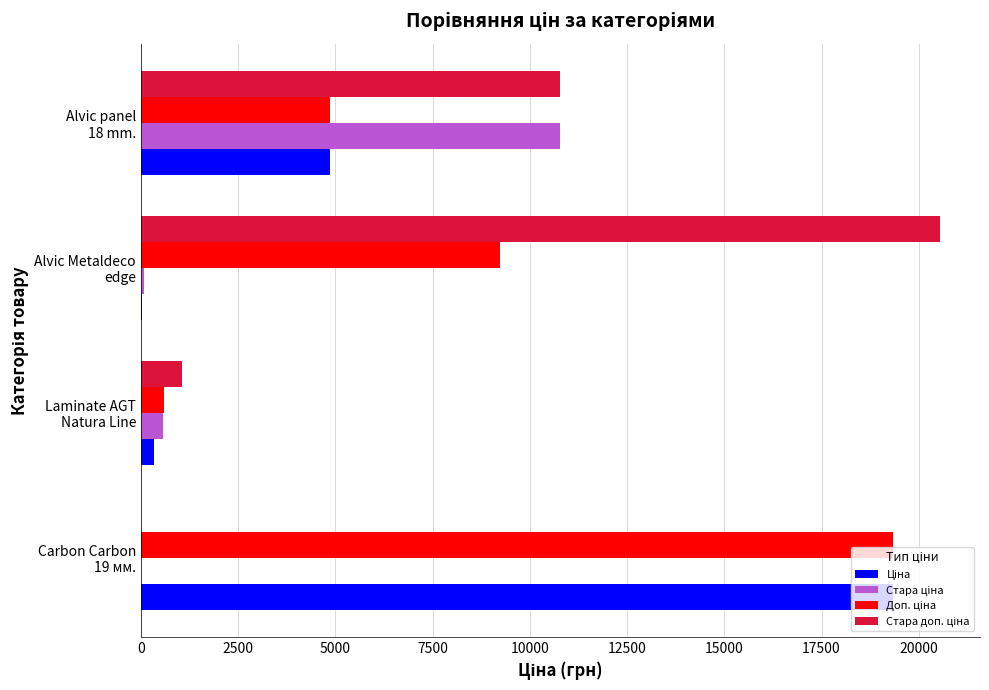

How many data points does each series have?

4